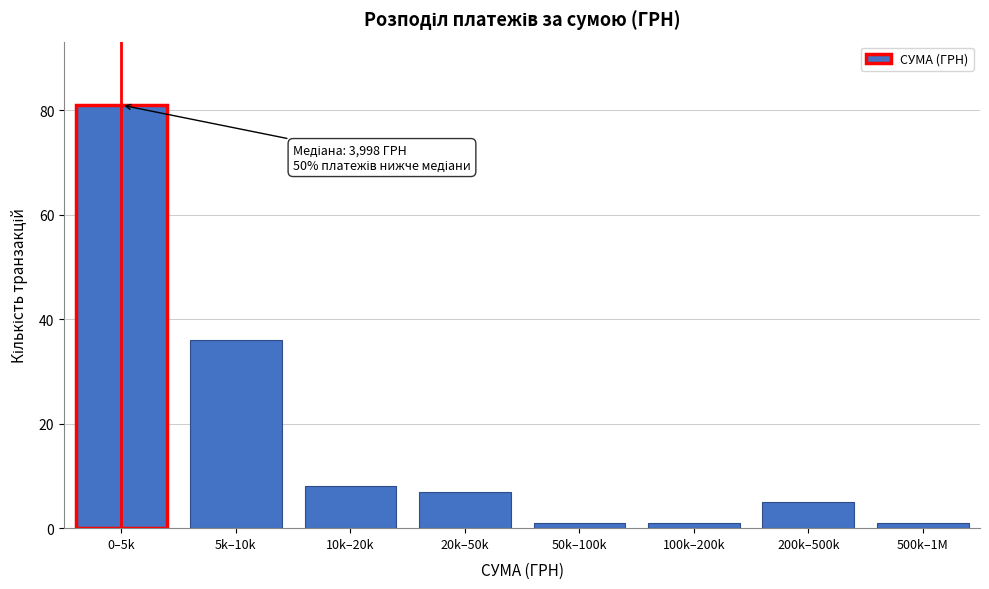

Reading left to right, list all the values displayed in this chart.

0–5k=81	5k–10k=36	10k–20k=8	20k–50k=7	50k–100k=1	100k–200k=1	200k–500k=5	500k–1M=1